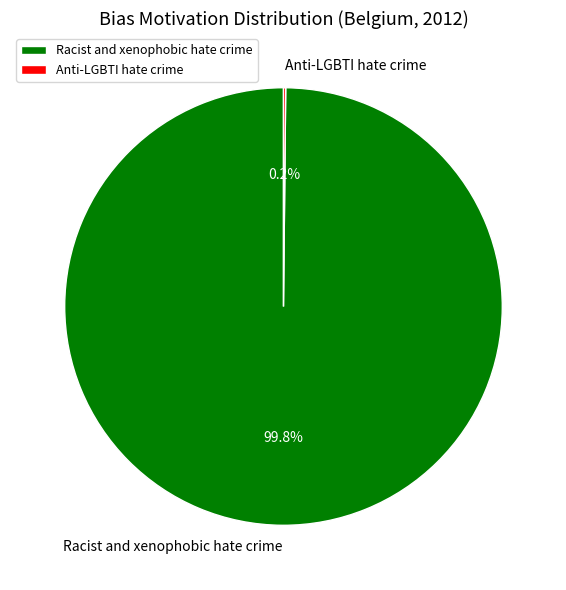

To the nearest percent, what is the difference between the largest and smallest slice percentages?

100%